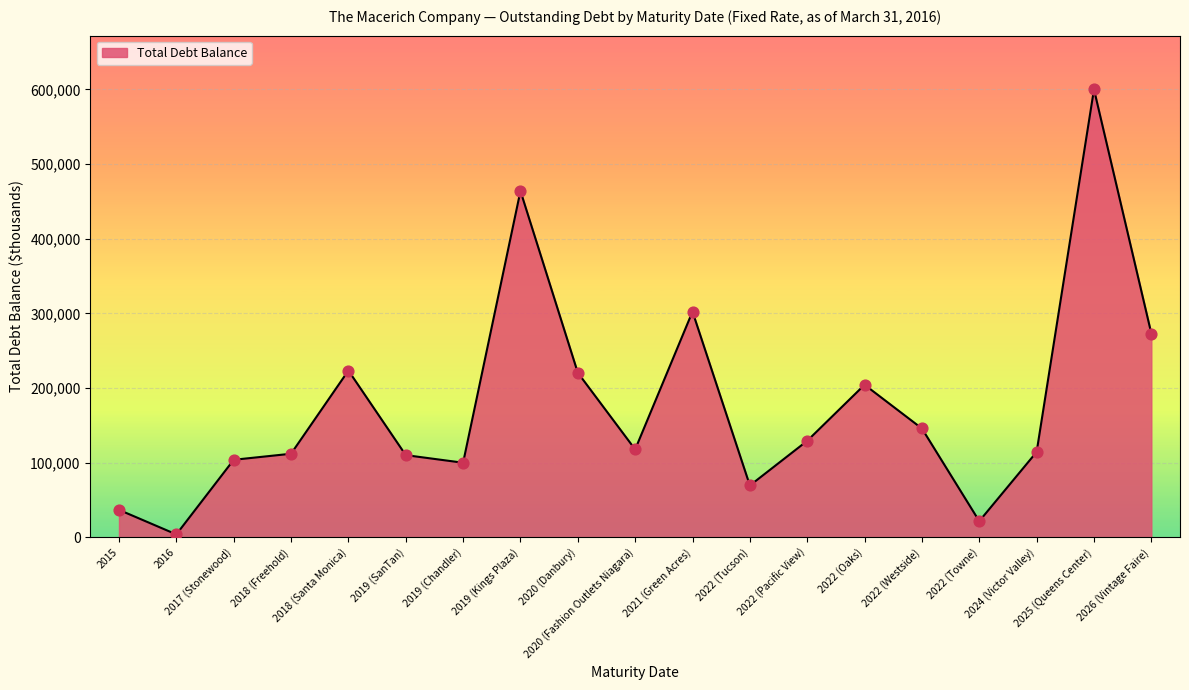

What is the ratio of the value at 2017 (Stonewood) to the value at 2022 (Towne)?

4.8